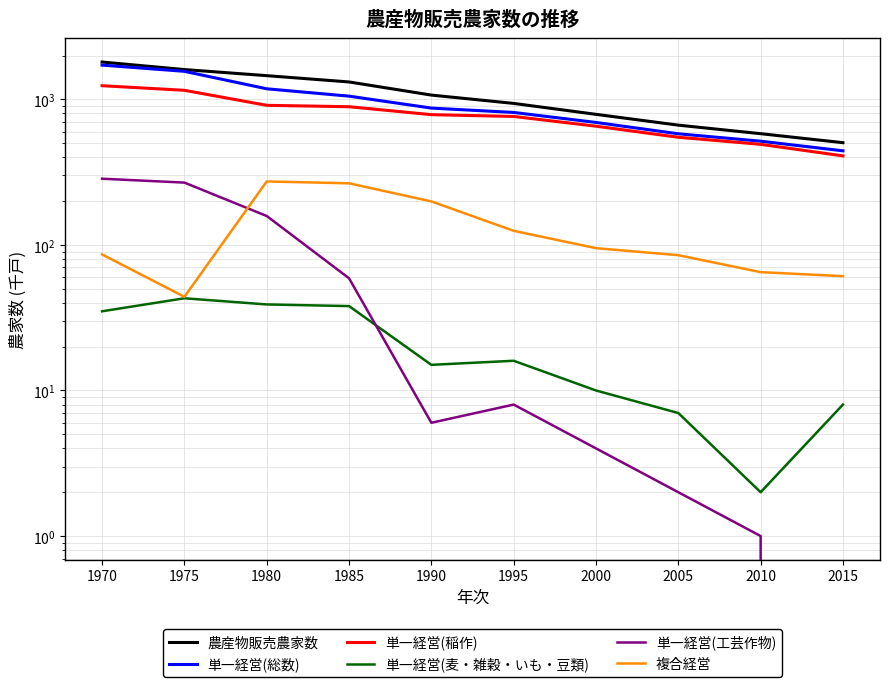

What is the difference between the highest and lowest values at 1985?

1279